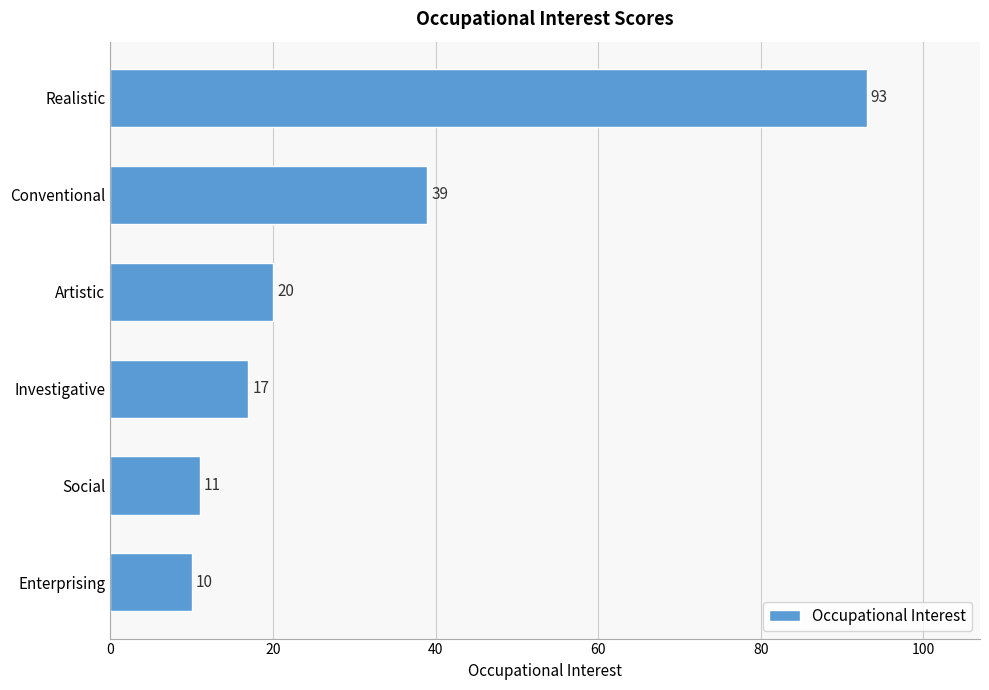

True or false: the data shows 93 at Realistic.

True